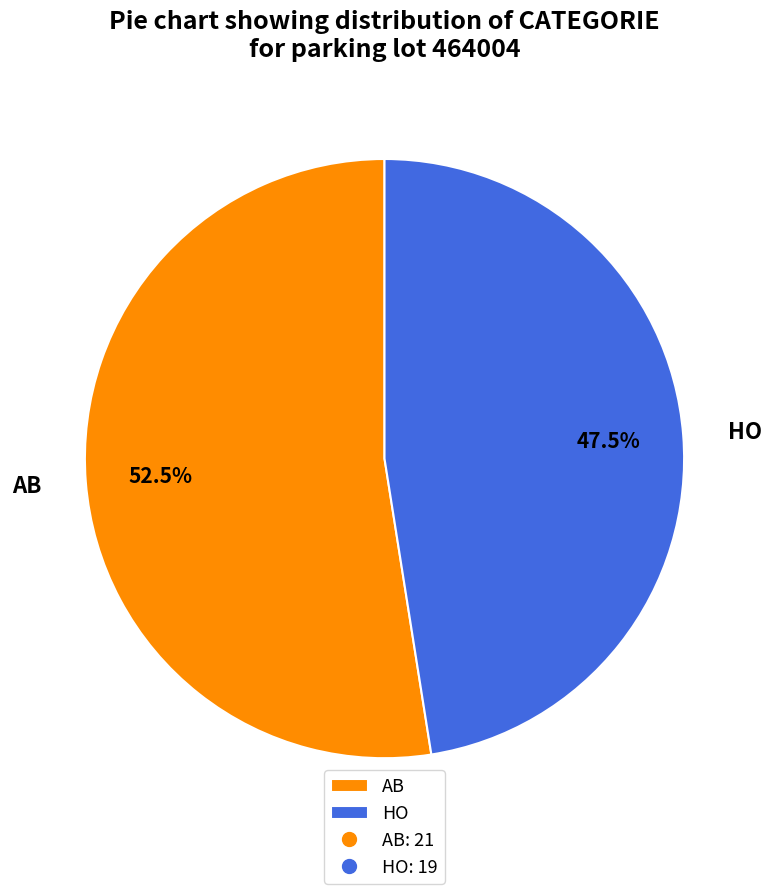

What is the largest slice in the pie chart?

AB